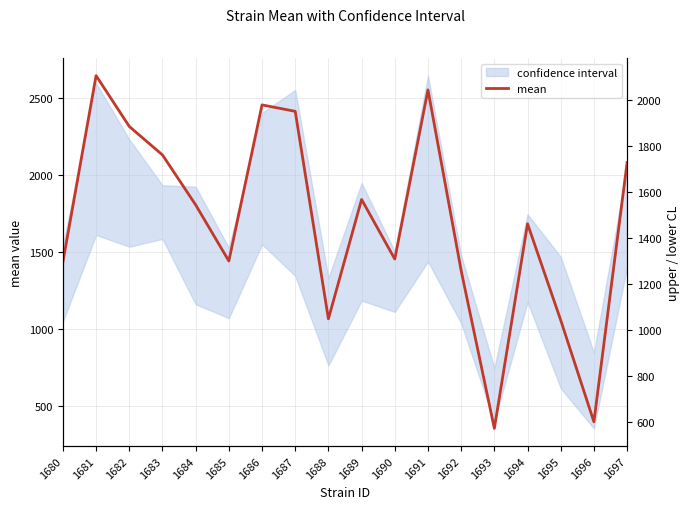

Which label corresponds to the largest value in the chart?

1681